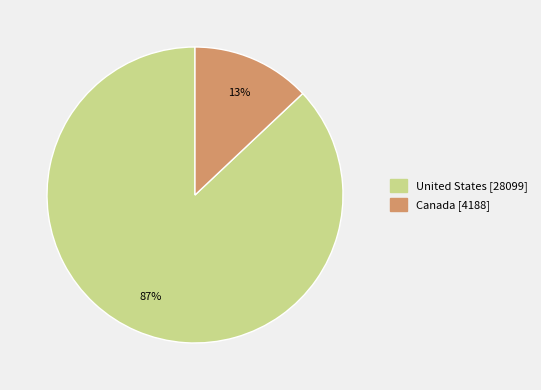

What is the largest slice in the pie chart?

United States